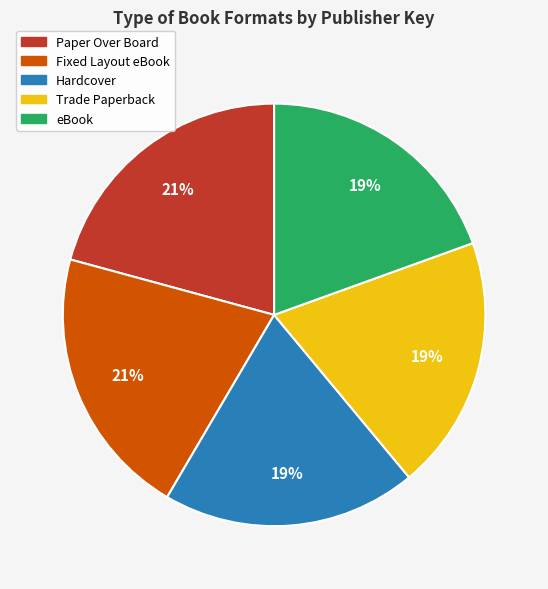

Is there a majority slice in this chart?

No